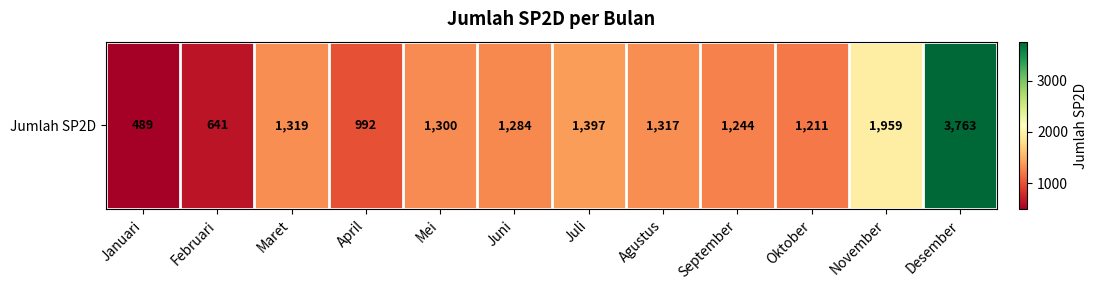

Reading right to left, transcribe all the data shown in this chart.

Desember=3763	November=1959	Oktober=1211	September=1244	Agustus=1317	Juli=1397	Juni=1284	Mei=1300	April=992	Maret=1319	Februari=641	Januari=489